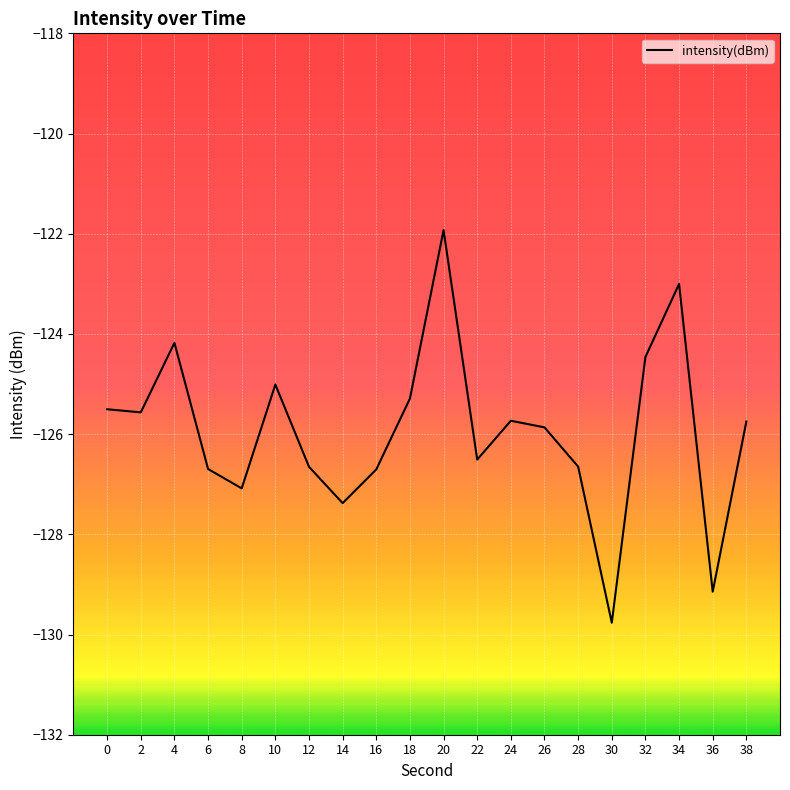

Read the value at 36.

-129.1